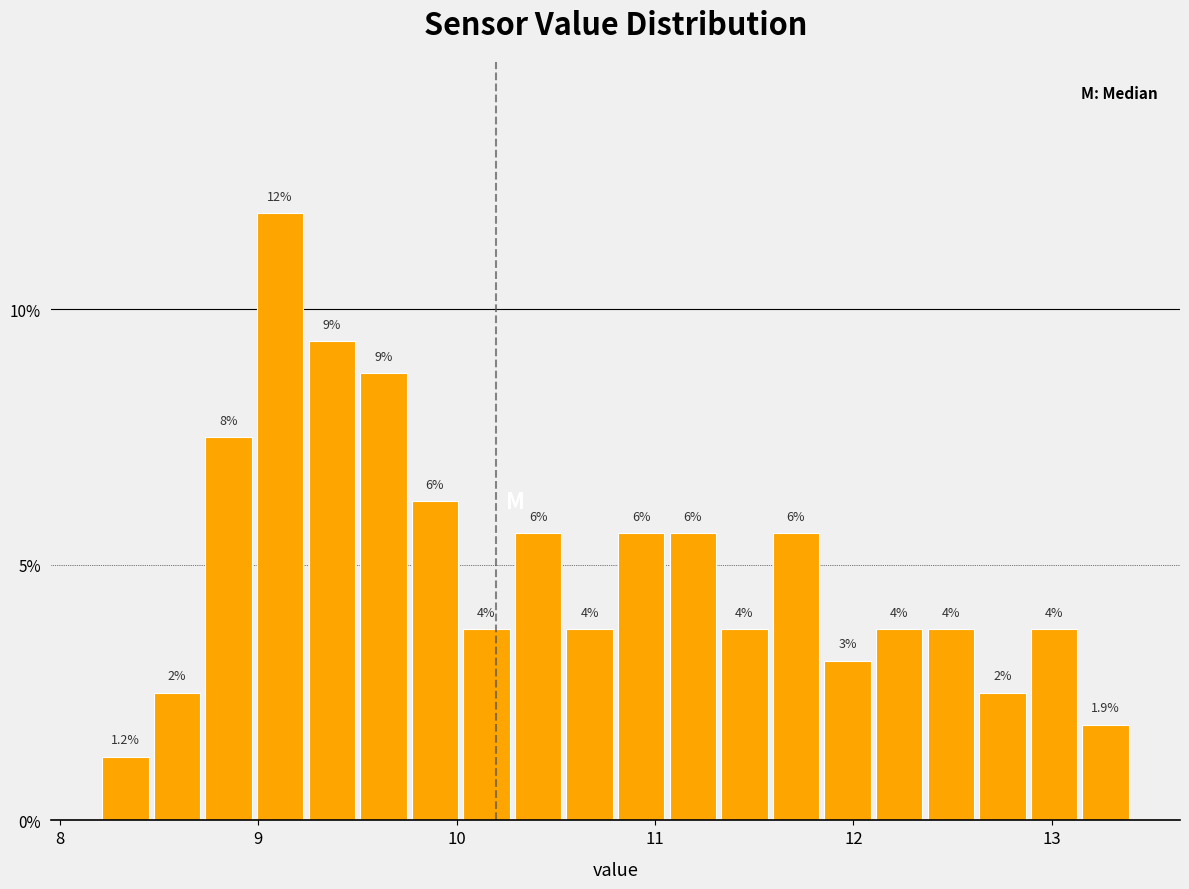

Around what value on the x-axis is the tallest bar? Give the approximate position of its centre, as read against the axis.

9.1